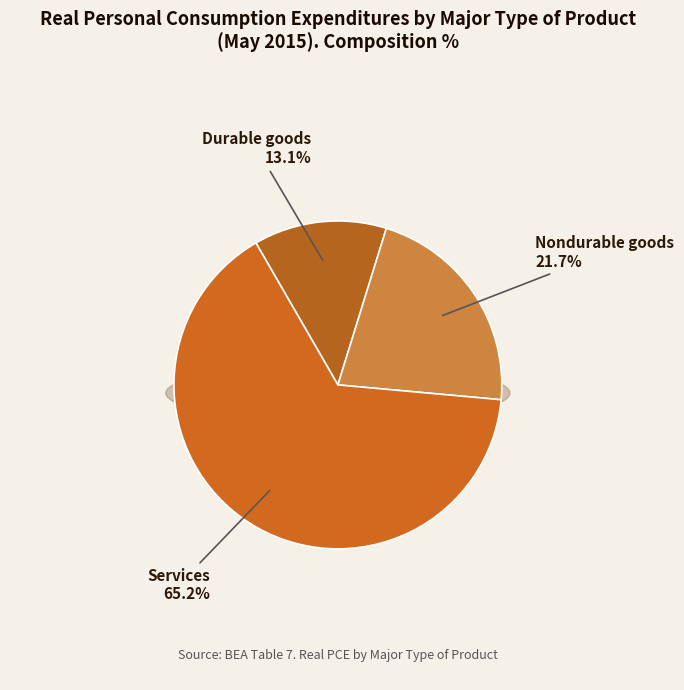

What is the majority slice?

Services